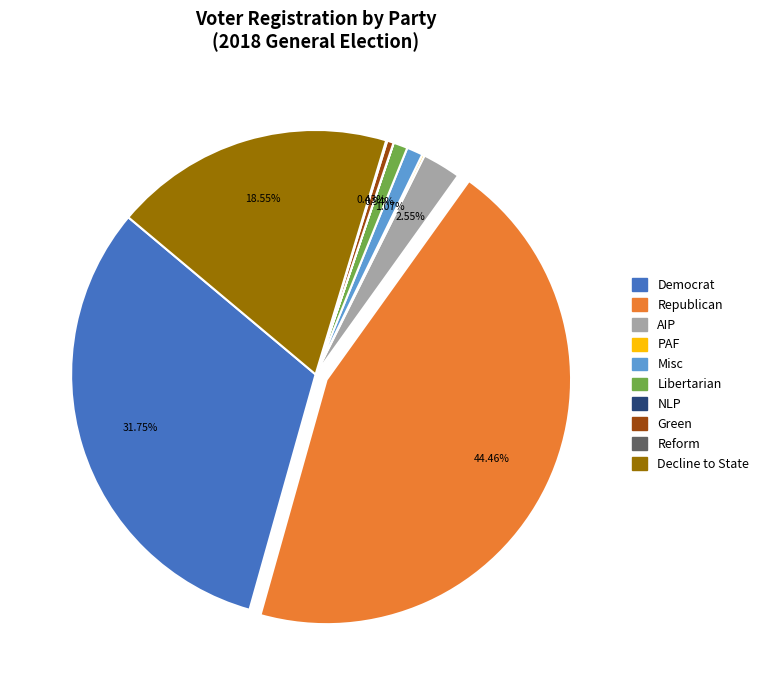

Is there a majority slice in this chart?

No